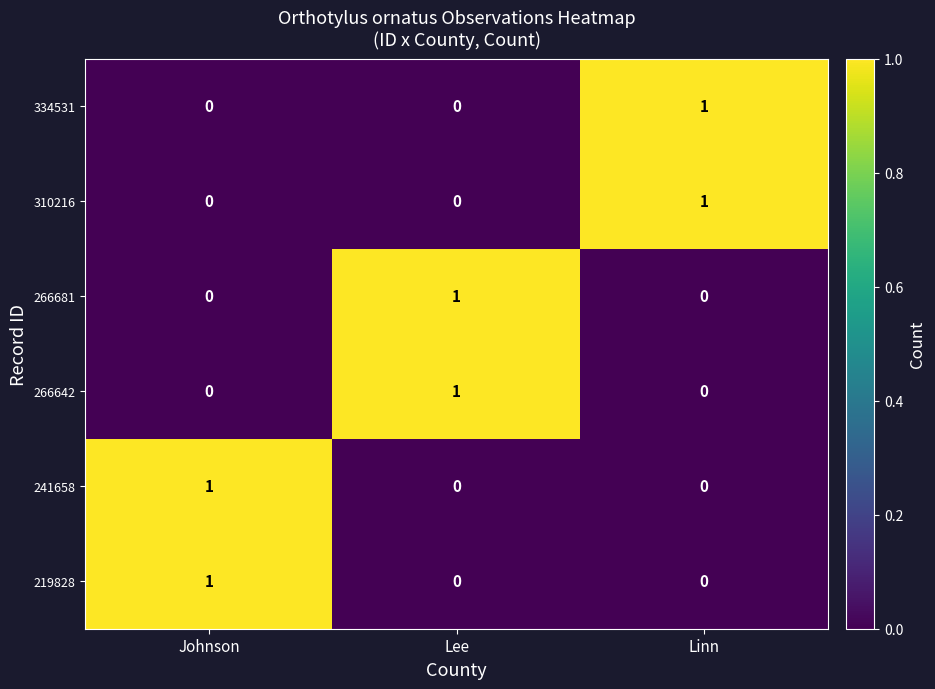

How many distinct data groups are displayed?

6